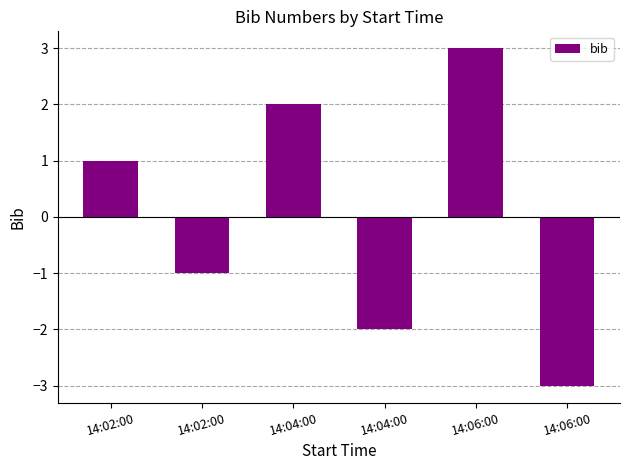

The value at 14:04:00 is 2. True or false?

True